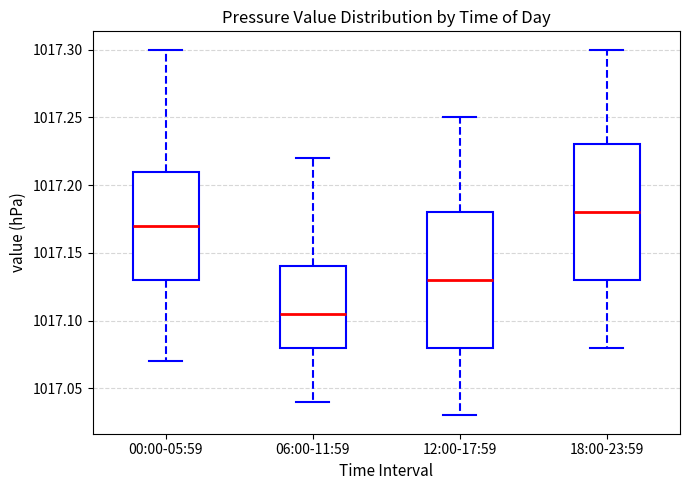

Reading left to right, transcribe this box plot: for each box, give where its median line is, the range the box spans, and where its two whiskers end, as read against the y-axis. The values are not printed on the chart, so give them approximately, as read against the axis.

00:00-05:59: median 1017.170, box 1017.130 to 1017.210, whiskers 1017.070 to 1017.300
06:00-11:59: median 1017.105, box 1017.080 to 1017.140, whiskers 1017.040 to 1017.220
12:00-17:59: median 1017.130, box 1017.080 to 1017.180, whiskers 1017.030 to 1017.250
18:00-23:59: median 1017.180, box 1017.130 to 1017.230, whiskers 1017.080 to 1017.300